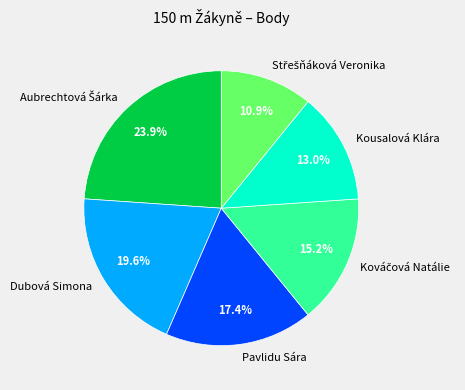

To the nearest percent, what is the difference between the Kousalová Klára and Pavlidu Sára slice percentages?

4%